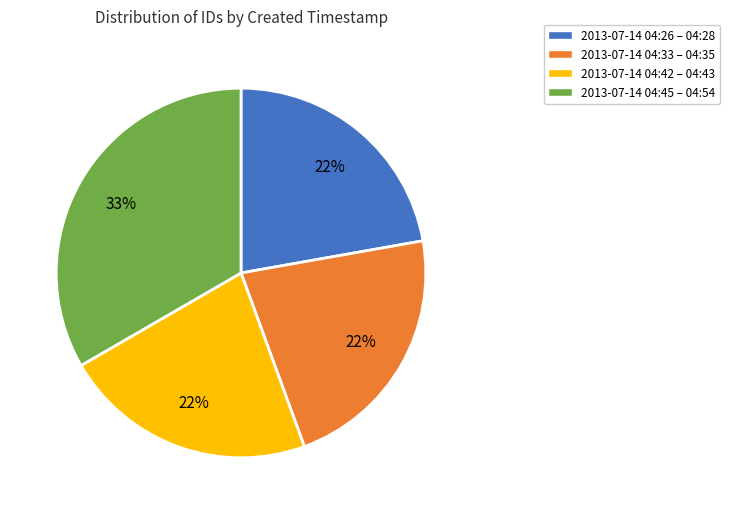

Is there any slice that represents more than half of the pie?

No